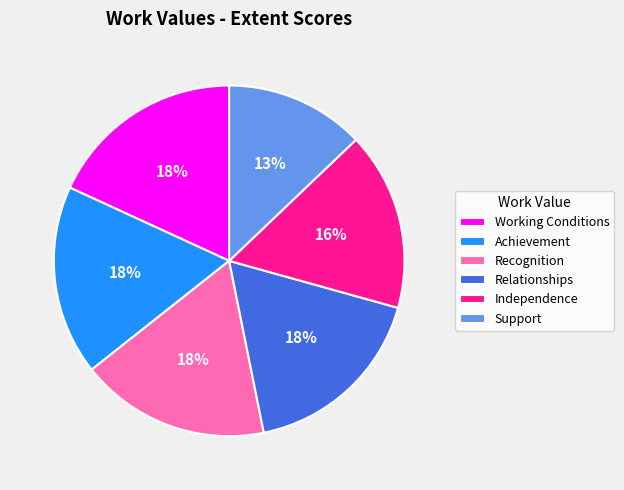

To the nearest percent, what is the average slice percentage?

17%